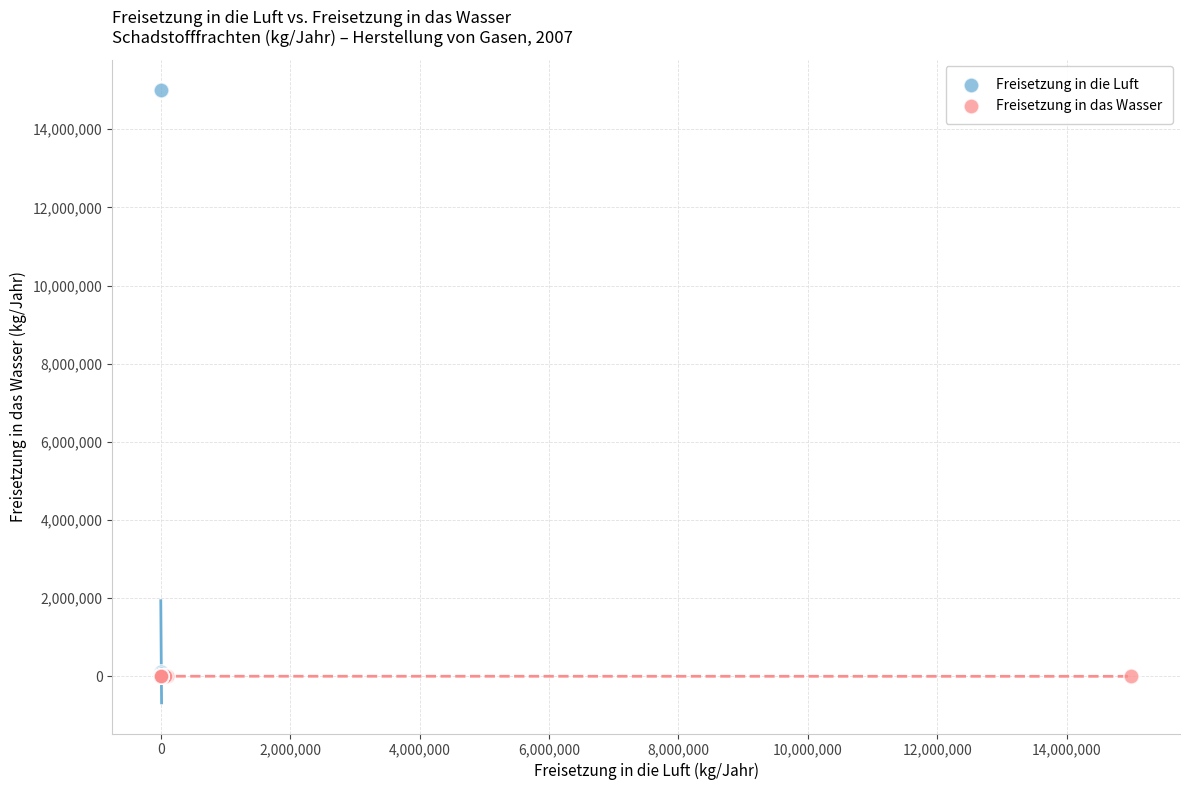

Which series contains the highest Y value?

Freisetzung in die Luft